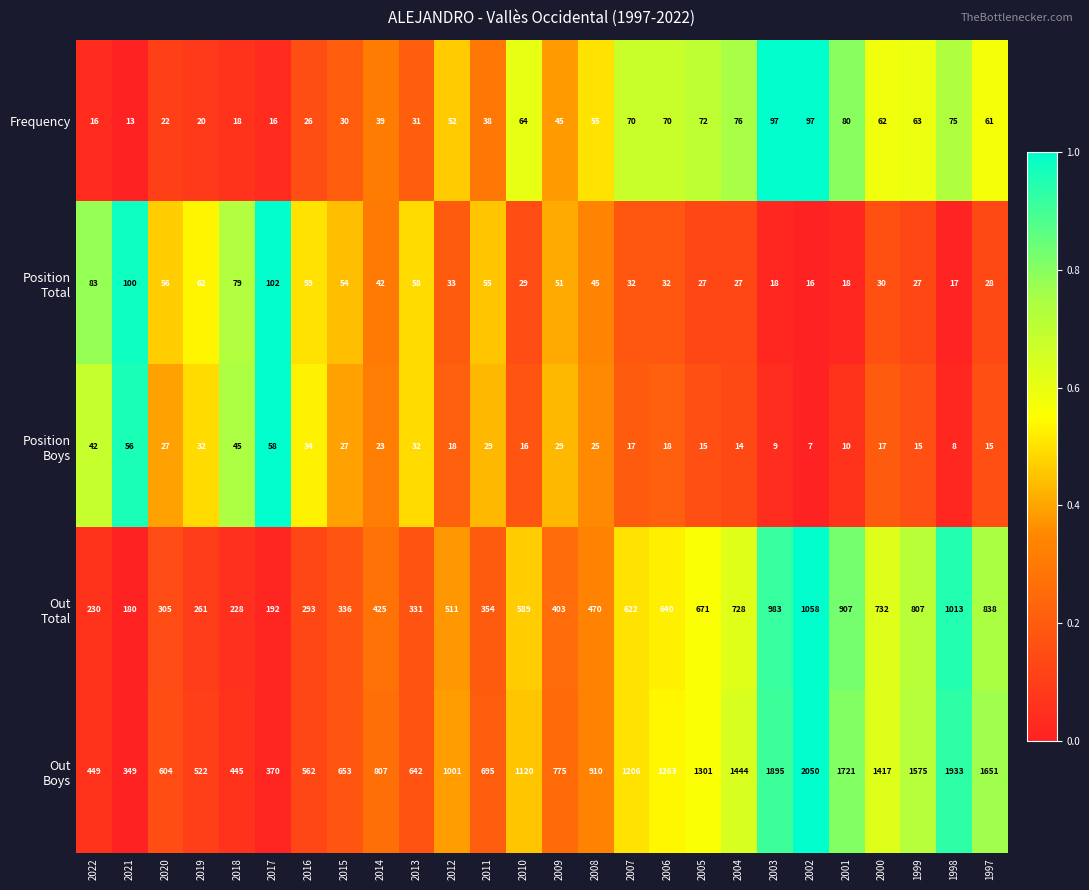

How many data points does each series have?

26